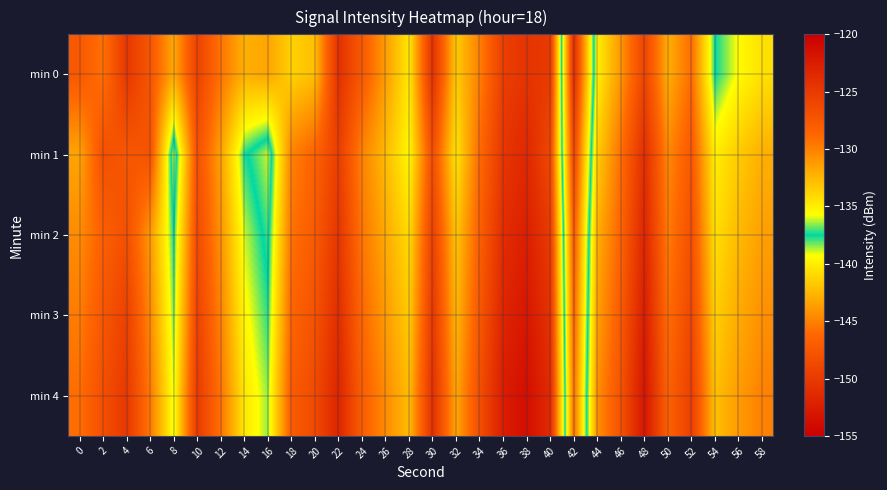

How many series are shown in this chart?

5